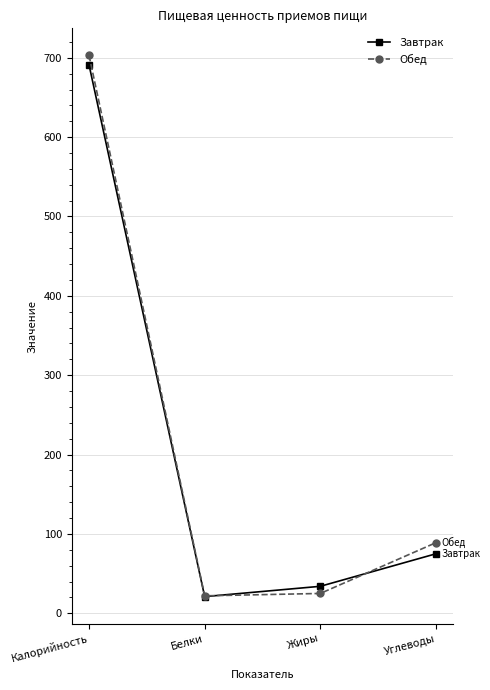

At how many categories does at least one series exceed 523?

1